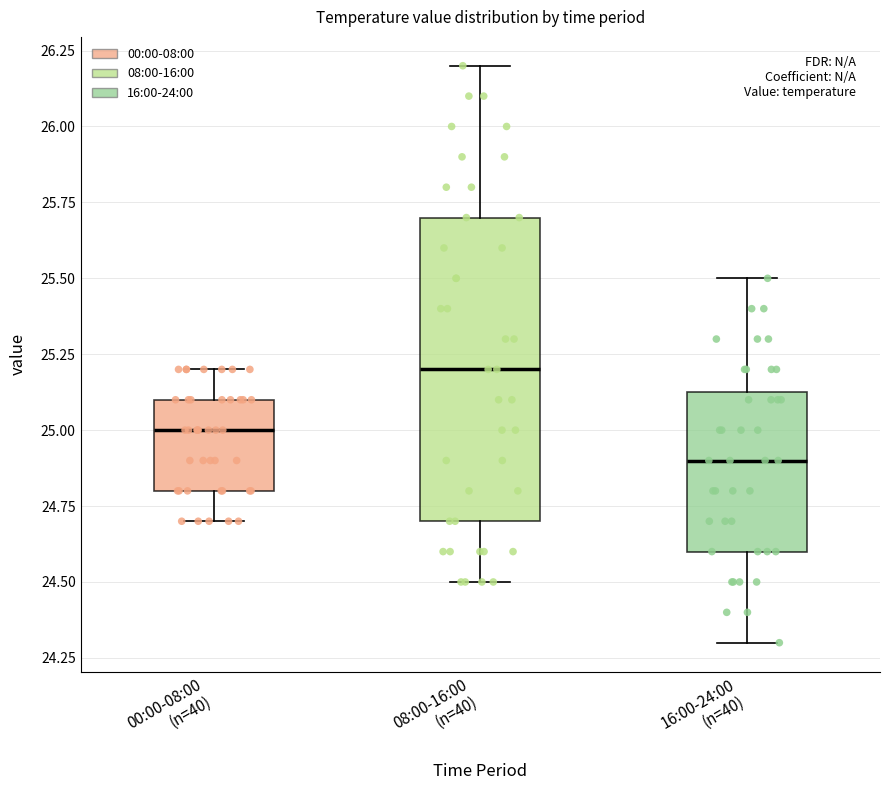

Reading left to right, transcribe this box plot: for each box, give where its median line is, the range the box spans, and where its two whiskers end, as read against the y-axis. The values are not printed on the chart, so give them approximately, as read against the axis.

00:00-08:00 (n=40): median 25.00, box 24.80 to 25.10, whiskers 24.70 to 25.20
08:00-16:00 (n=40): median 25.20, box 24.70 to 25.70, whiskers 24.50 to 26.20
16:00-24:00 (n=40): median 24.90, box 24.60 to 25.15, whiskers 24.30 to 25.50